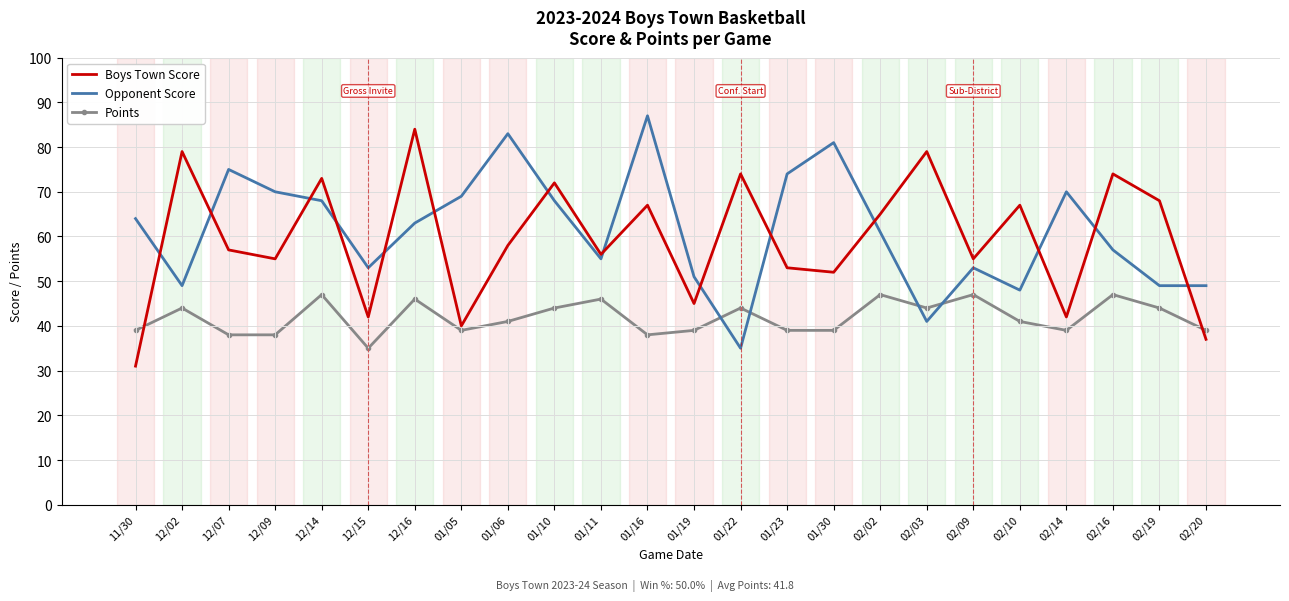

What are all the series names shown in the legend?

Boys Town Score, Opponent Score, Points